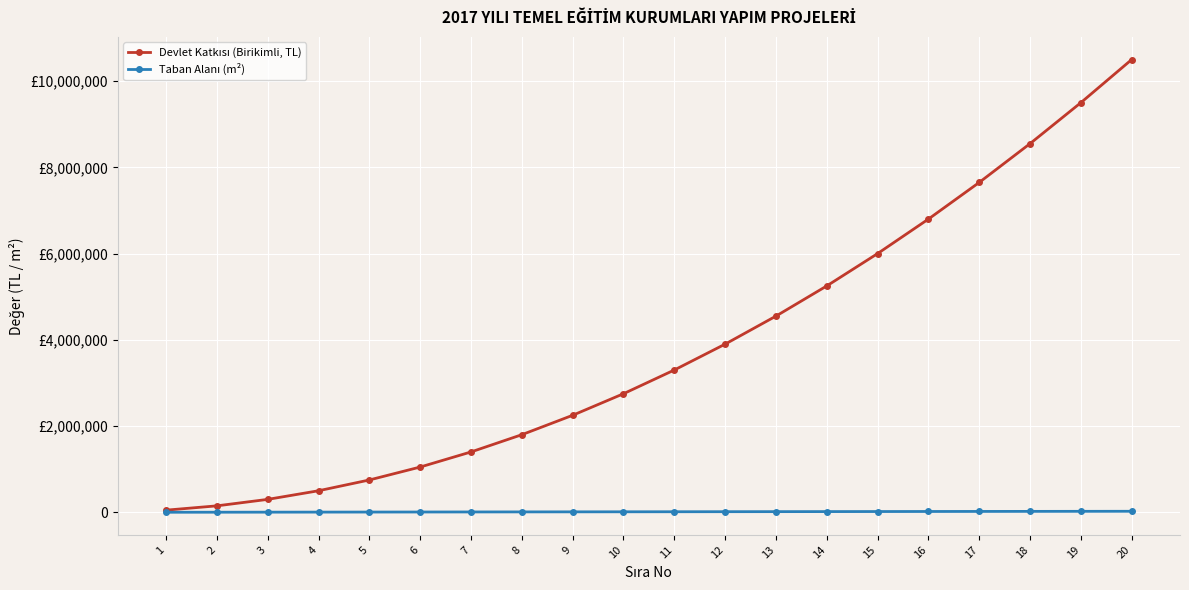

Is this an area chart (filled region under the line)?

No